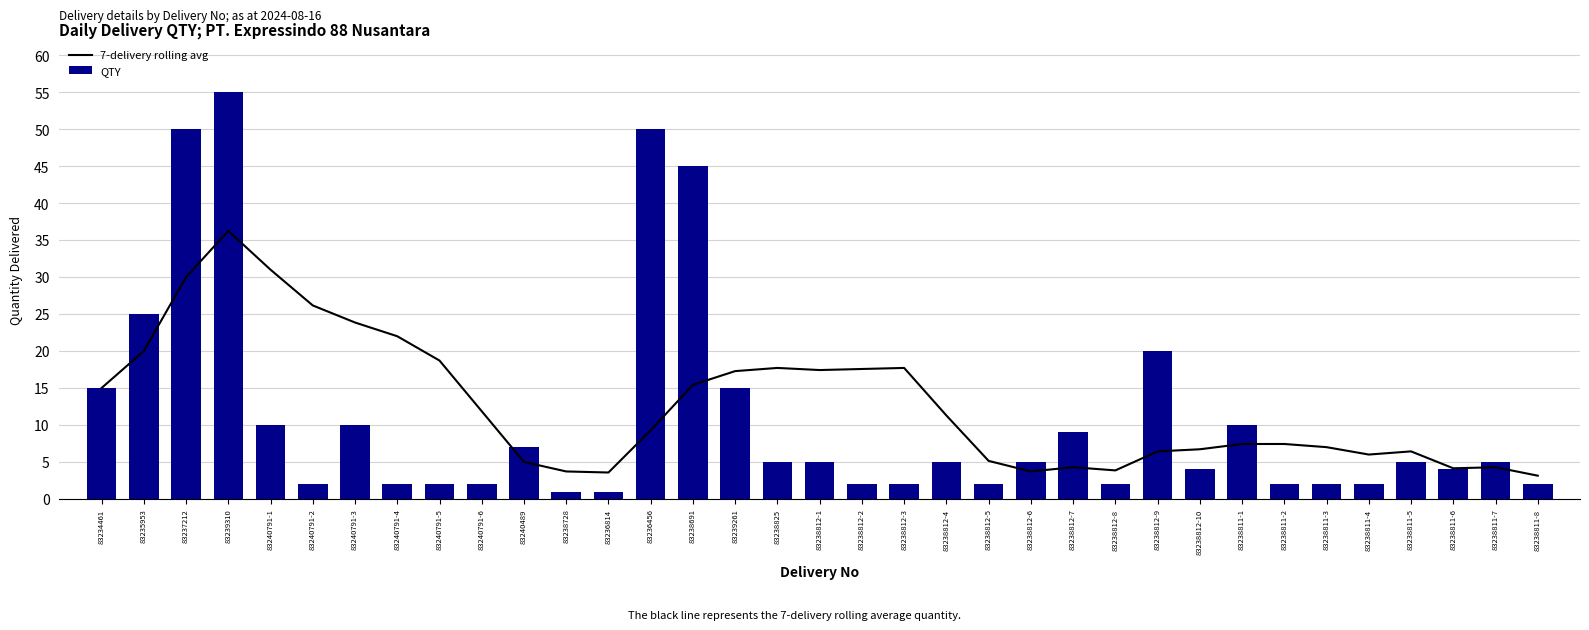

Which series has the widest spread of values?

QTY